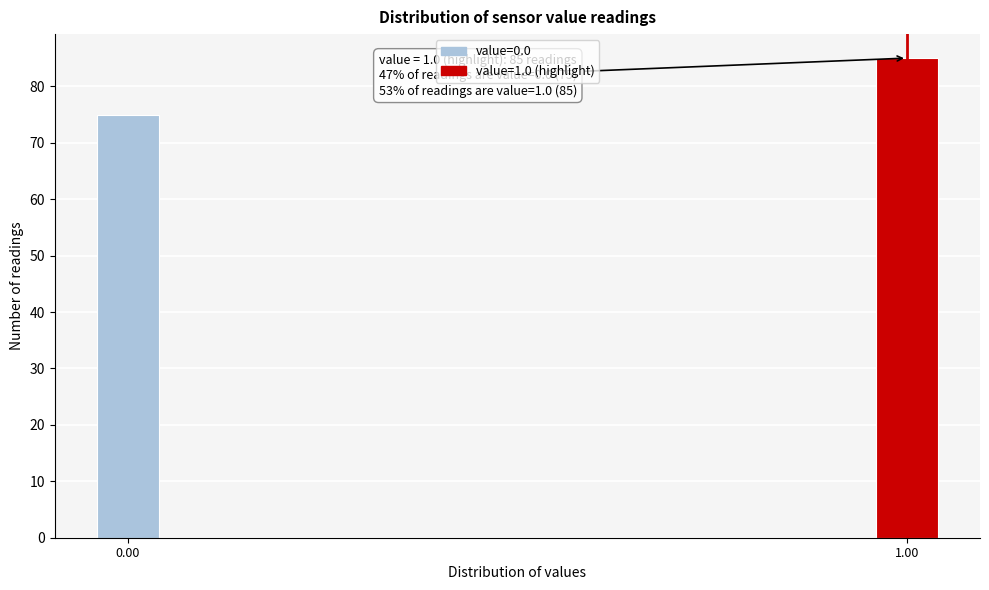

Reading left to right, transcribe all the data shown in this chart.

75	85